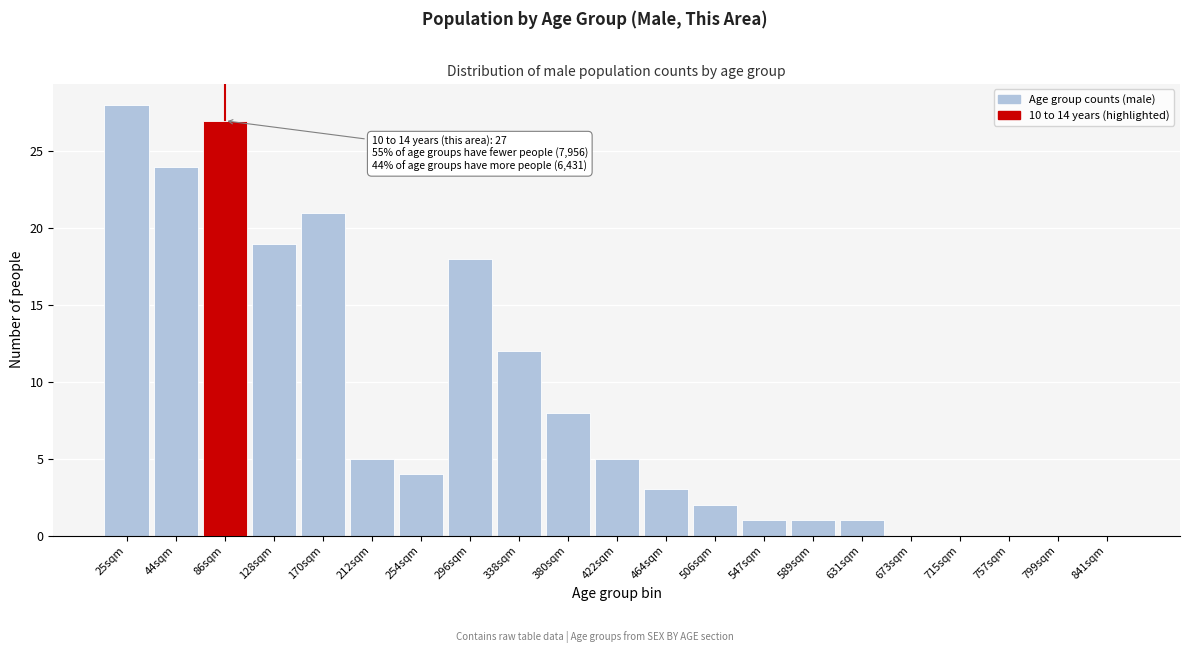

Reading left to right, extract all data points from this chart.

25sqm=28	44sqm=24	86sqm=27	128sqm=19	170sqm=21	212sqm=5	254sqm=4	296sqm=18	338sqm=12	380sqm=8	422sqm=5	464sqm=3	506sqm=2	547sqm=1	589sqm=1	631sqm=1	673sqm=0	715sqm=0	757sqm=0	799sqm=0	841sqm=0